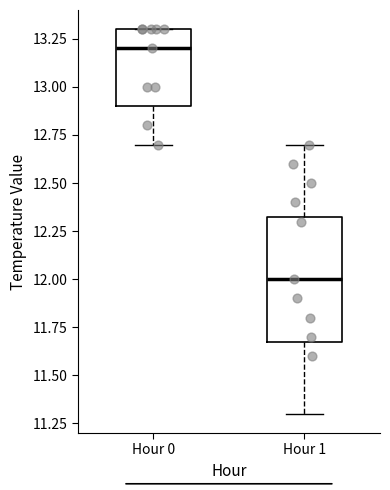

Where does the median line of the box for Hour 0 sit on the y-axis? The values are not printed on the chart, so give them approximately, as read against the axis.

13.20